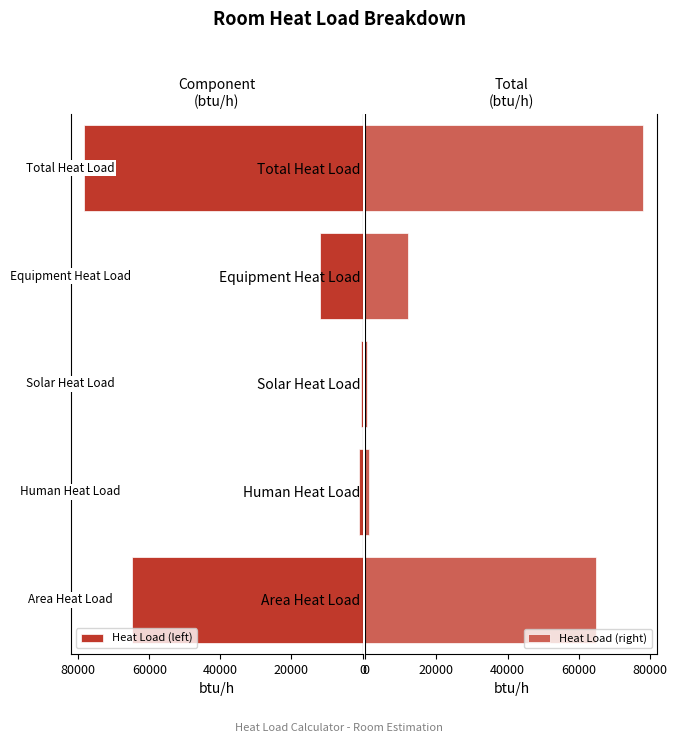

At how many categories does at least one series exceed 40756?

2